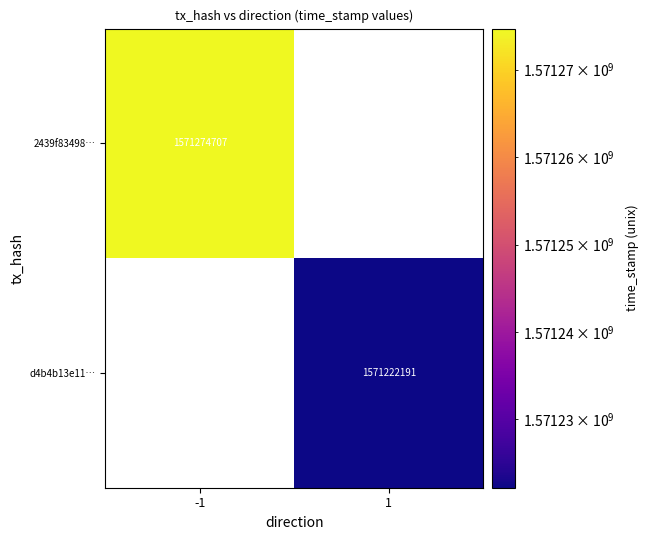

Between 1 and -1, which is larger?

-1